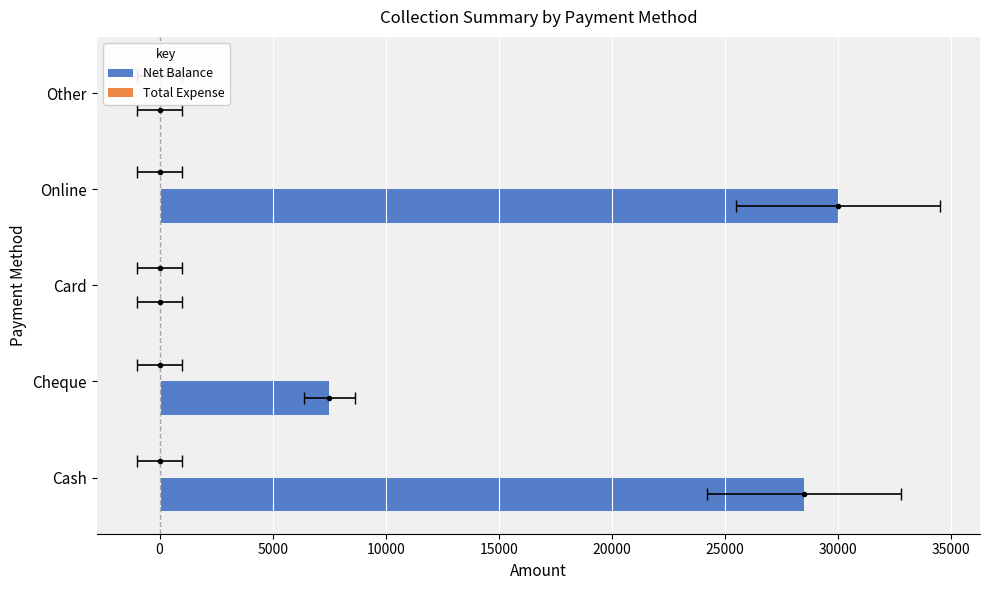

What is the difference between the maximum and minimum values in the Net Balance series?

30000.0